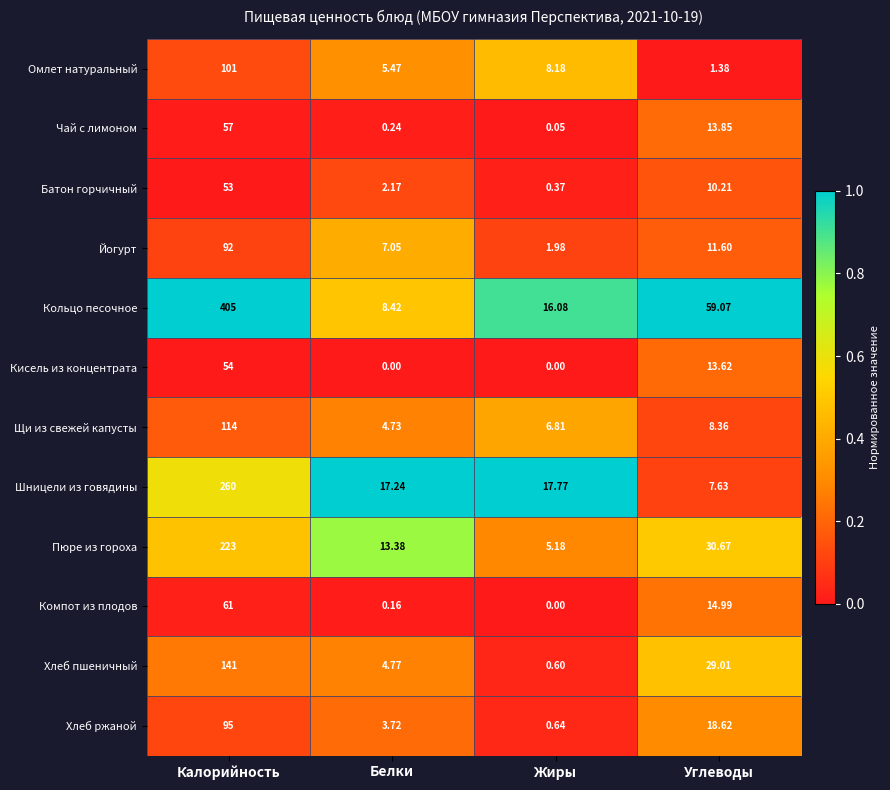

At which category does the chart reach its peak across all series?

Калорийность